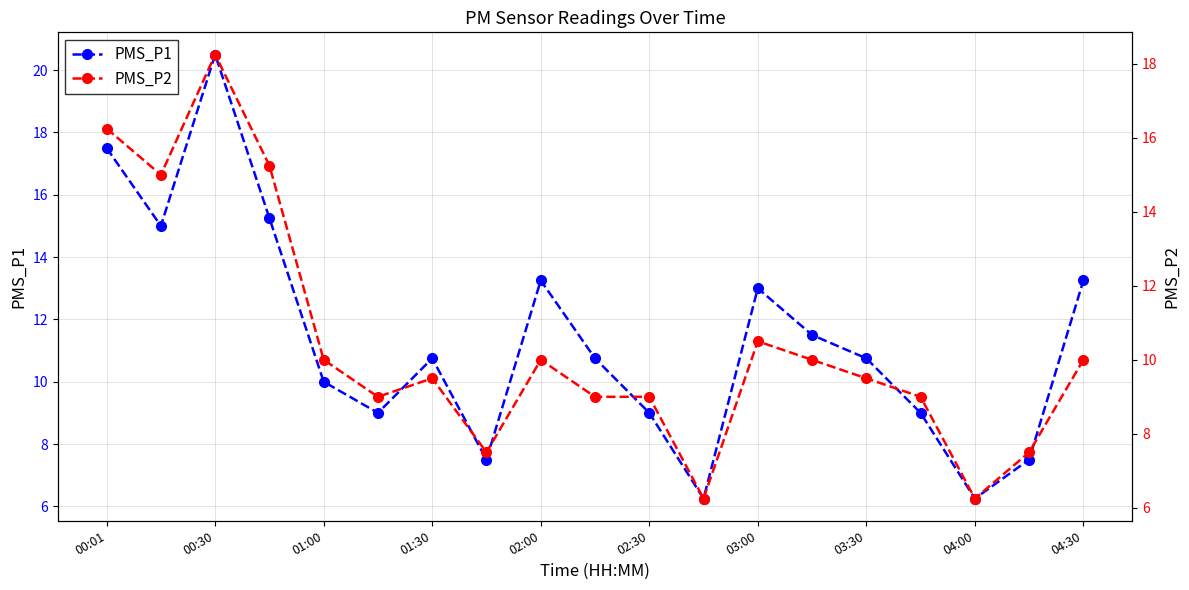

List the series in order of their overall mean, highest first.

PMS_P1, PMS_P2